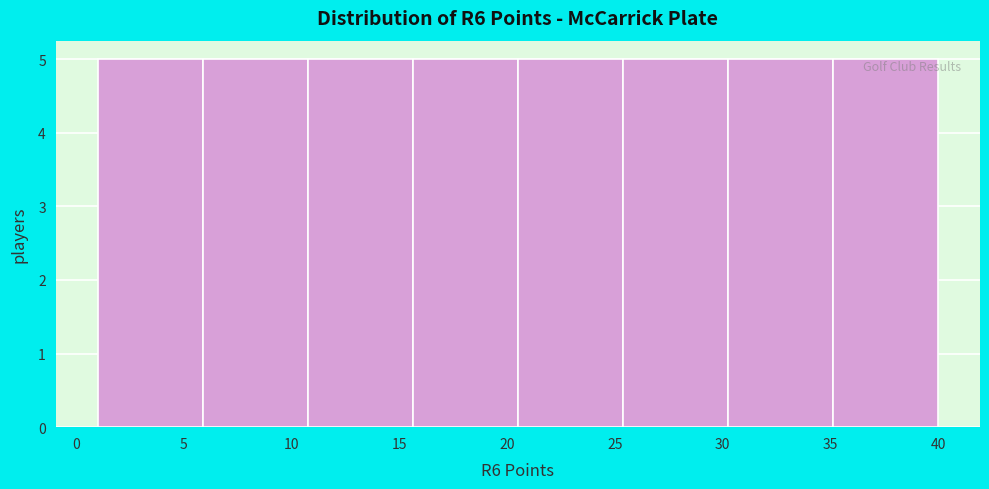

Reading left to right, list every bar in this chart as the range it spans on the x-axis followed by its height. Neither the bar edges nor the heights are printed on the chart, so give them approximately, as read against the axes.

1.0 to 6.0: 5
6.0 to 11.0: 5
11.0 to 15.5: 5
15.5 to 20.5: 5
20.5 to 25.5: 5
25.5 to 30.5: 5
30.5 to 35.0: 5
35.0 to 40.0: 5